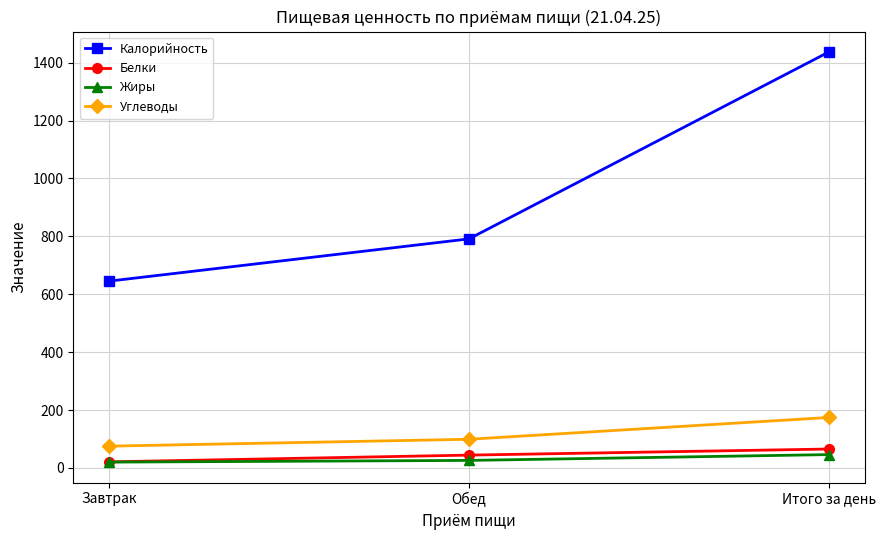

What is the label of the 2nd point from the left?

Обед